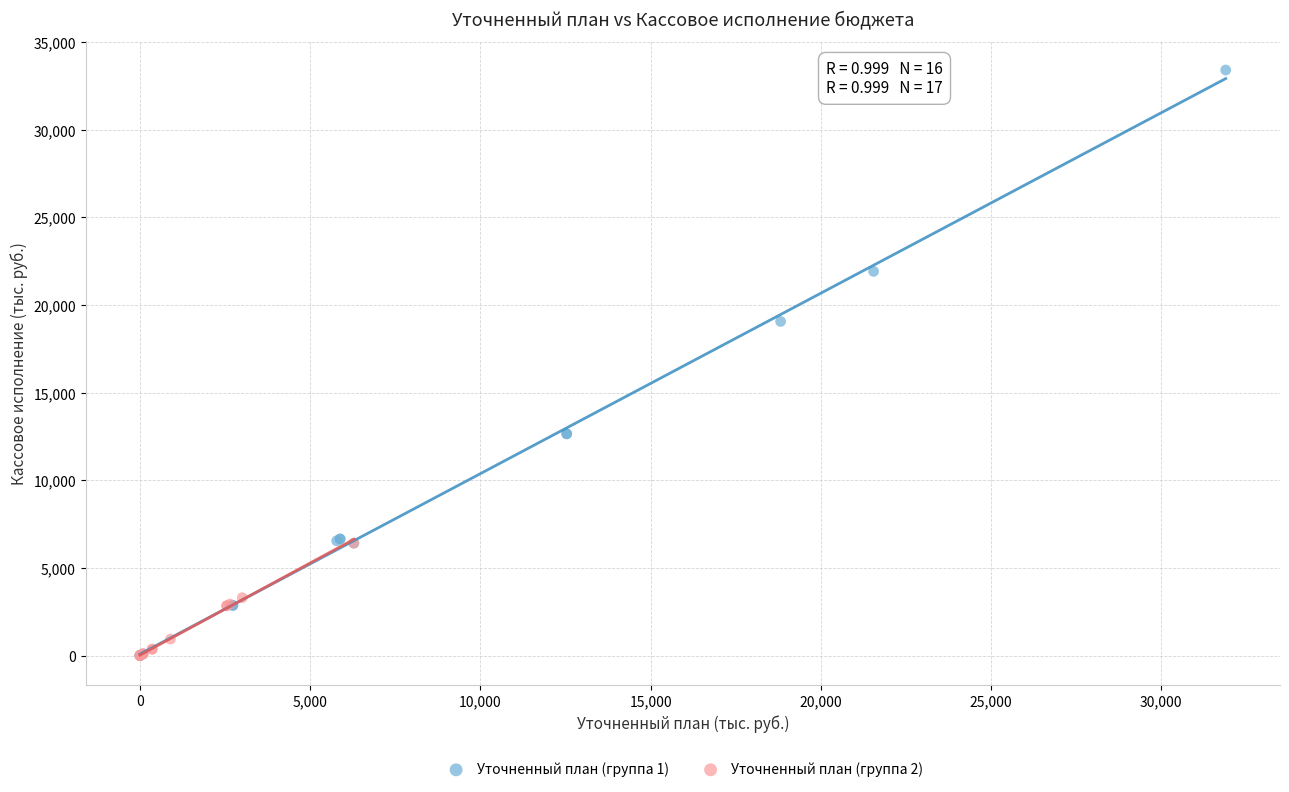

Which series has the widest spread of Y values?

Уточненный план (группа 1)